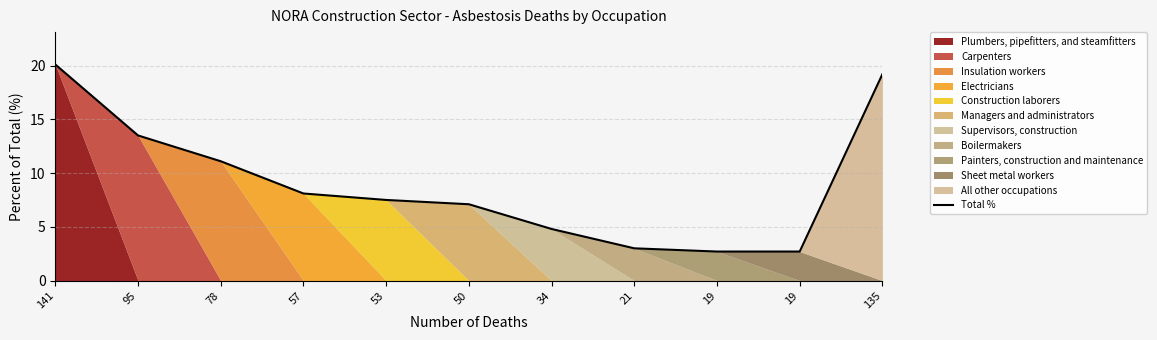

List the labels in order of value, smallest first.

19, 19, 21, 34, 50, 53, 57, 78, 95, 135, 141